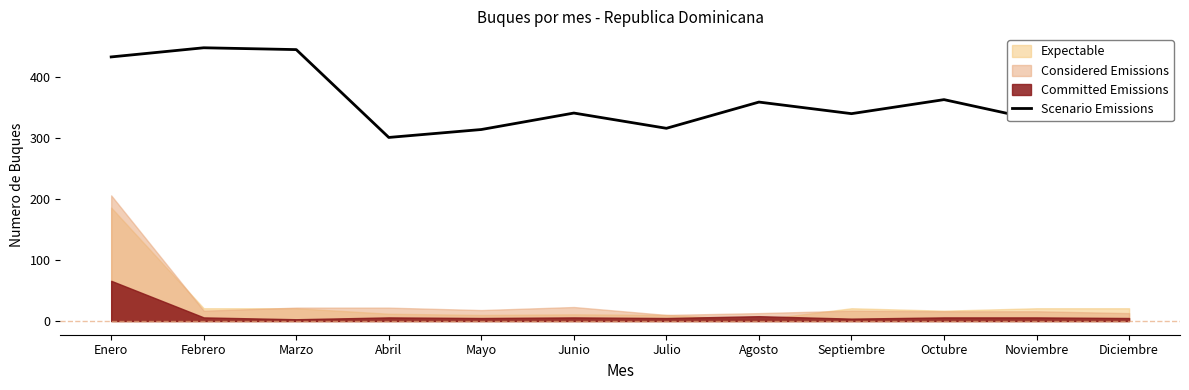

Which has a higher value, Marzo or Octubre?

Marzo